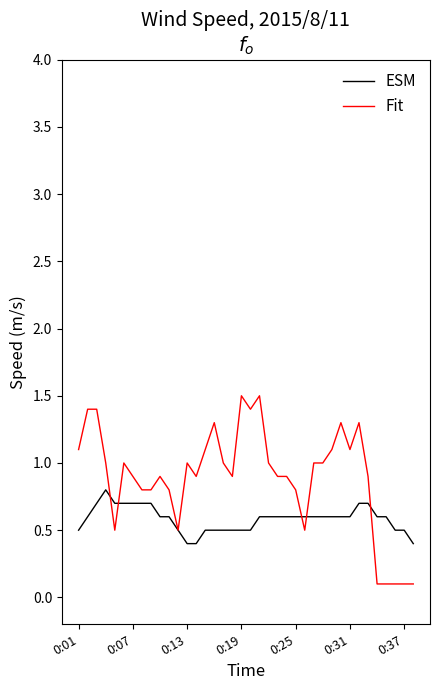

Count the number of data series in this chart.

2